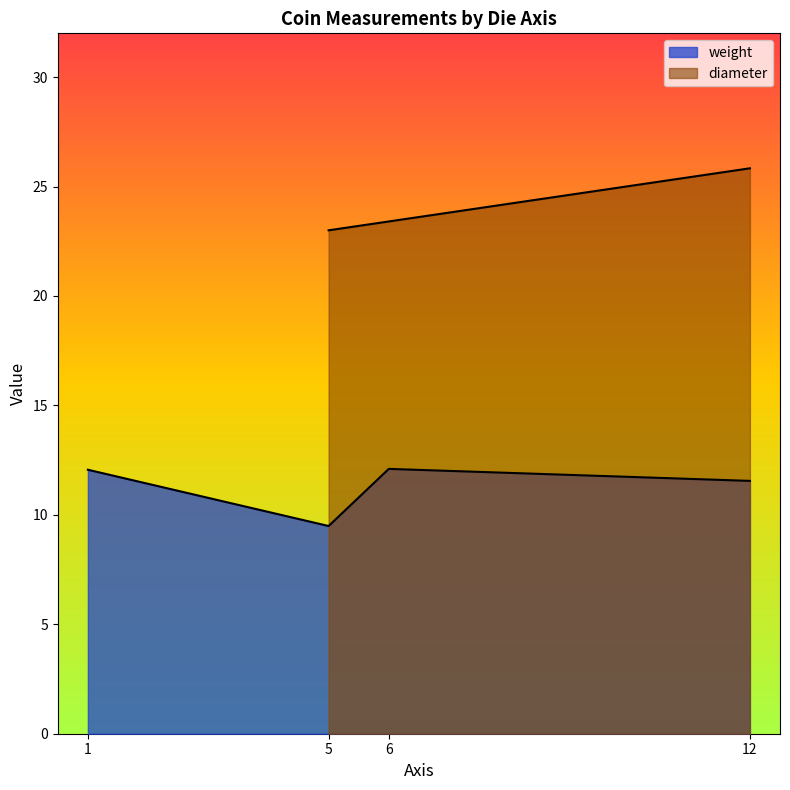

Does the chart have visible grid lines?

No